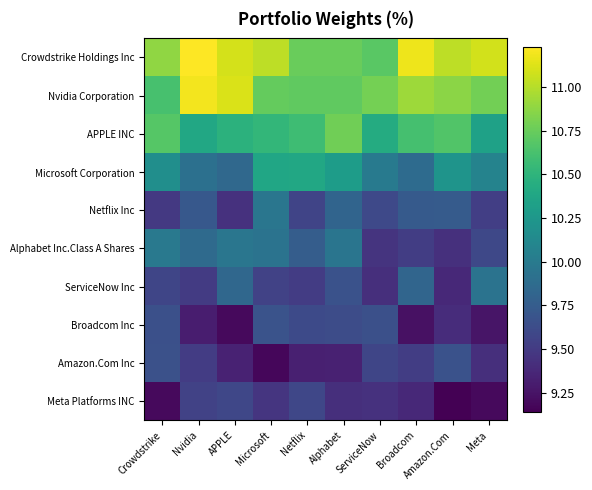

Which label corresponds to the largest value in the chart?

Nvidia